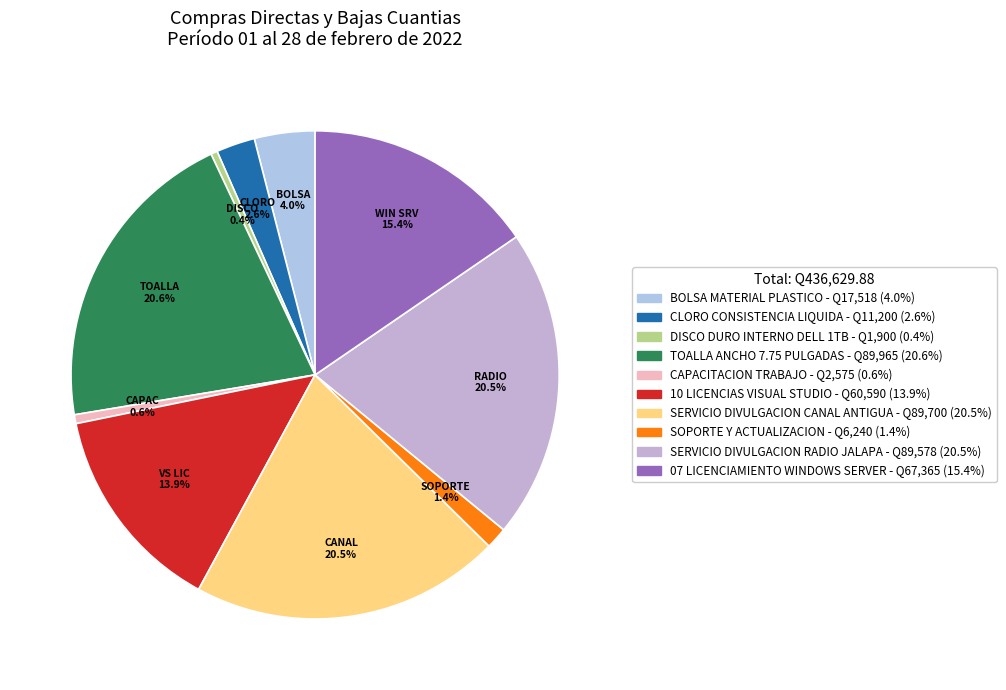

Is BOLSA MATERIAL PLASTICO the majority of the pie?

No